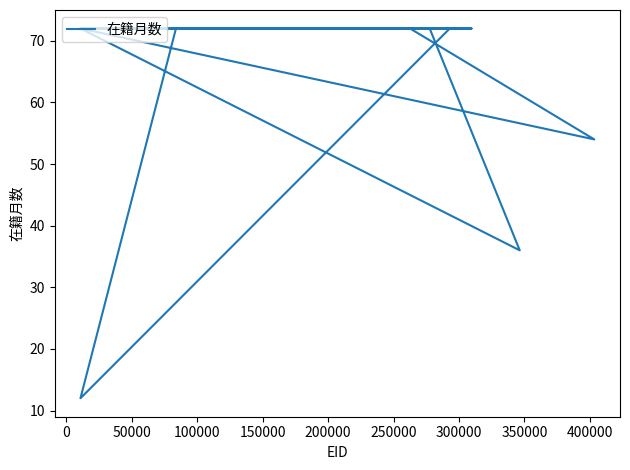

What is the sum of all values?

1038